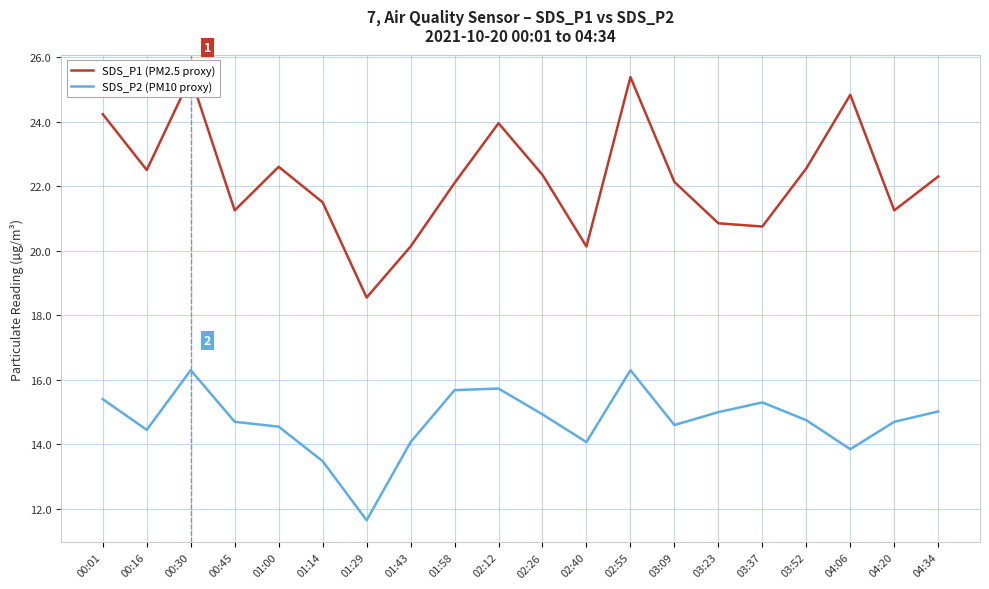

What is the label of the 19th point from the left?

04:20